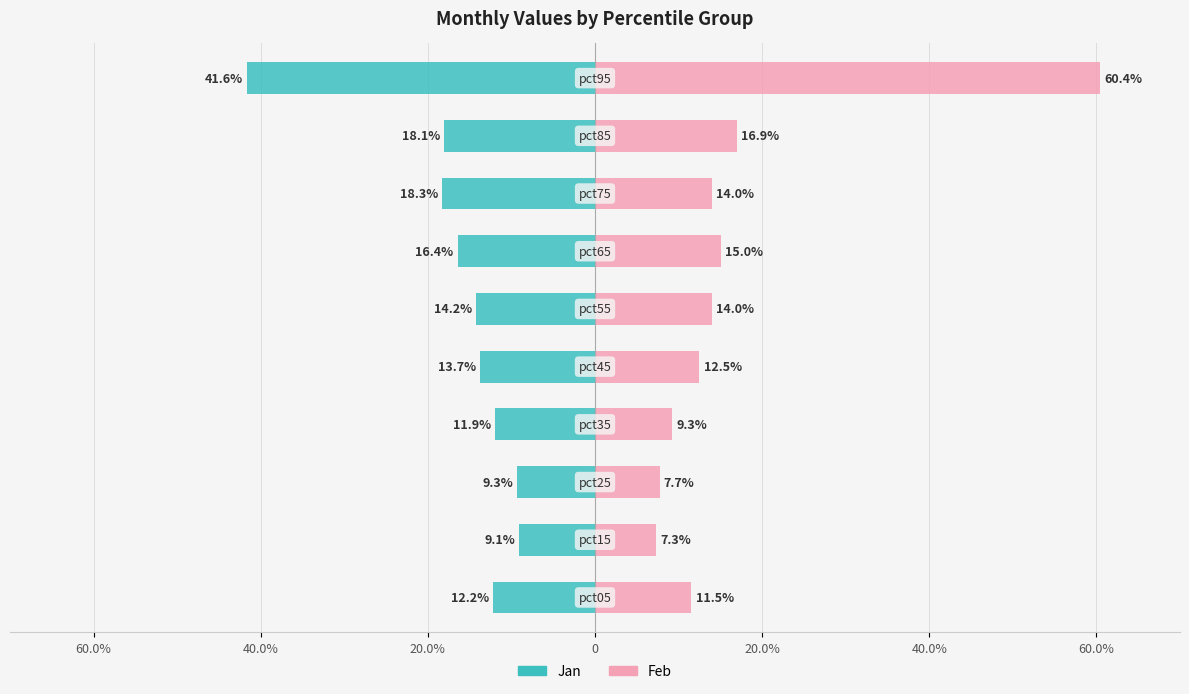

The value of Feb at pct15 is 0.1. True or false?

True